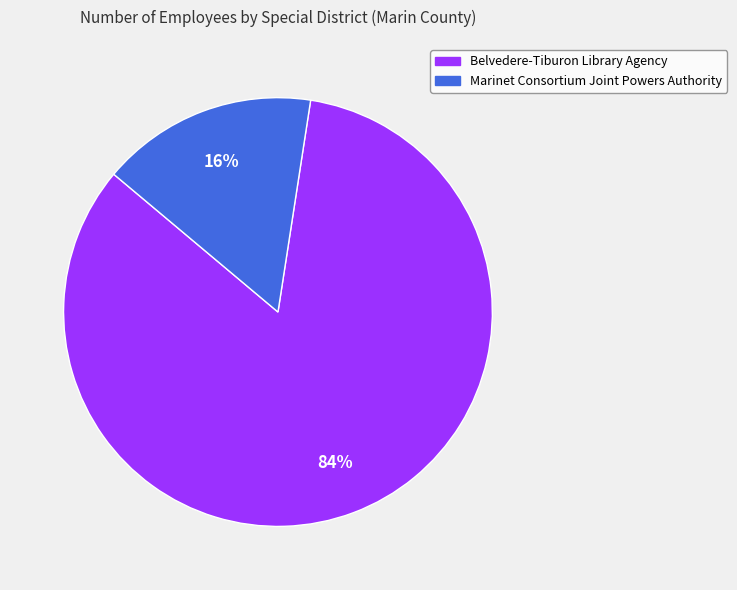

Does Belvedere-Tiburon Library Agency represent more than half of the total?

Yes